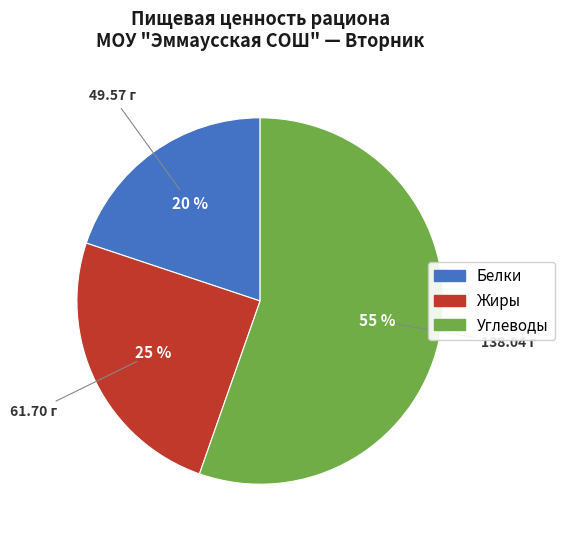

To the nearest percent, what is the difference between the largest and smallest slice percentages?

35%